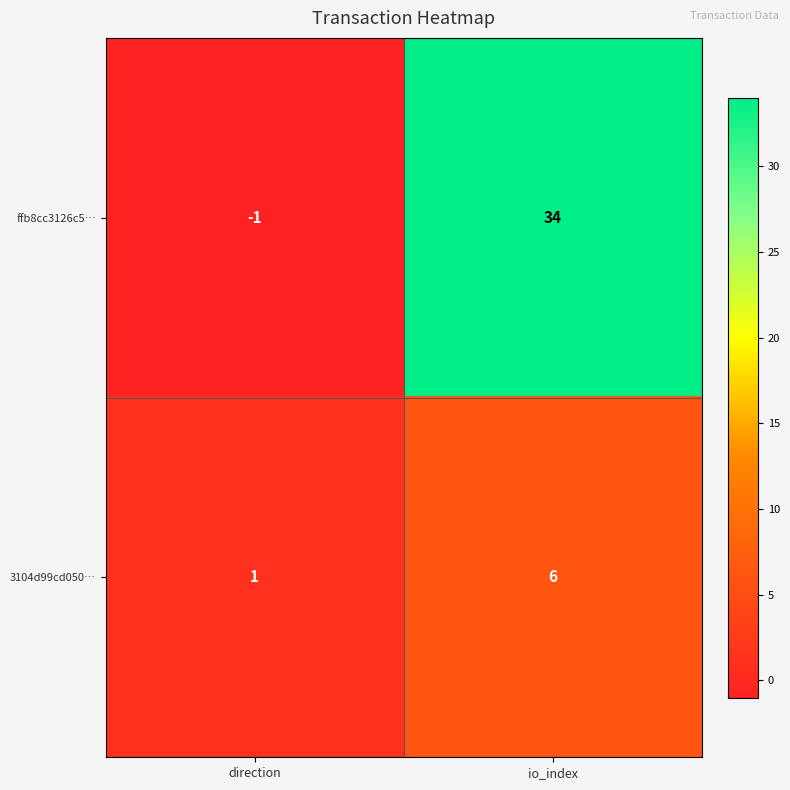

Is it true that ffb8cc3126c5… equals 34 at io_index?

True